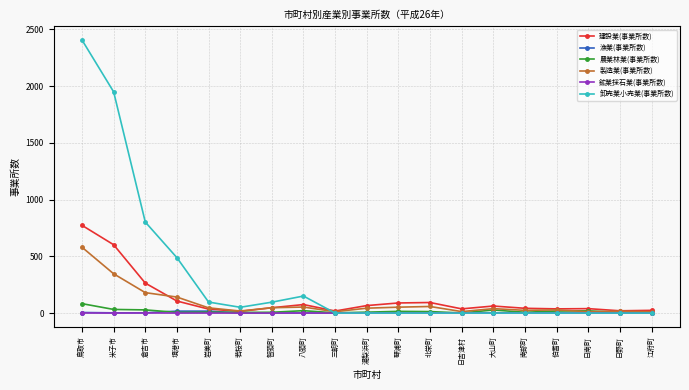

True or false: 卸売業小売業(事業所数) and 建設業(事業所数) cross at least once.

True